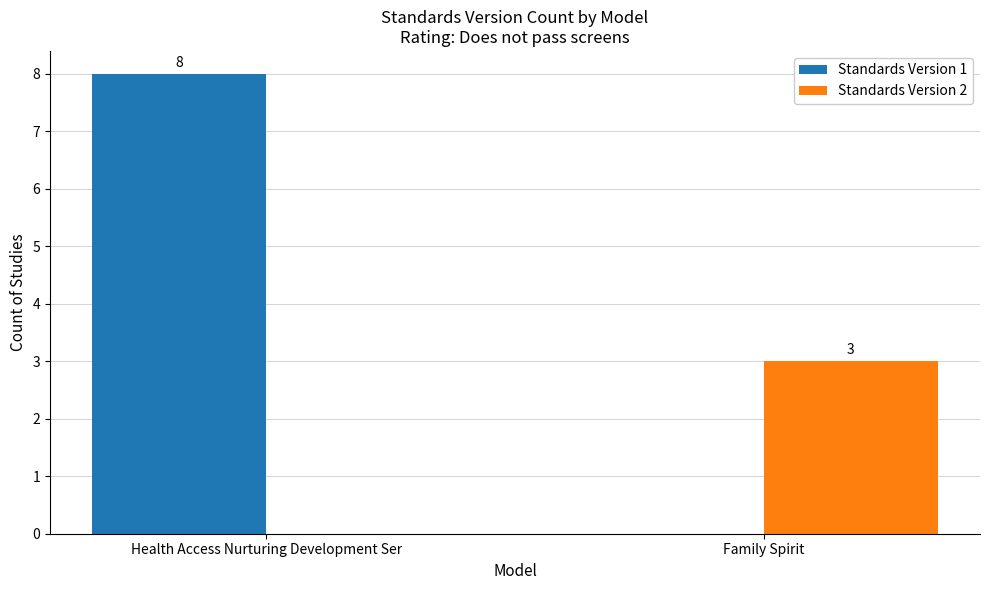

Count the Standards Version 2 values in the range 0 to 3.

2